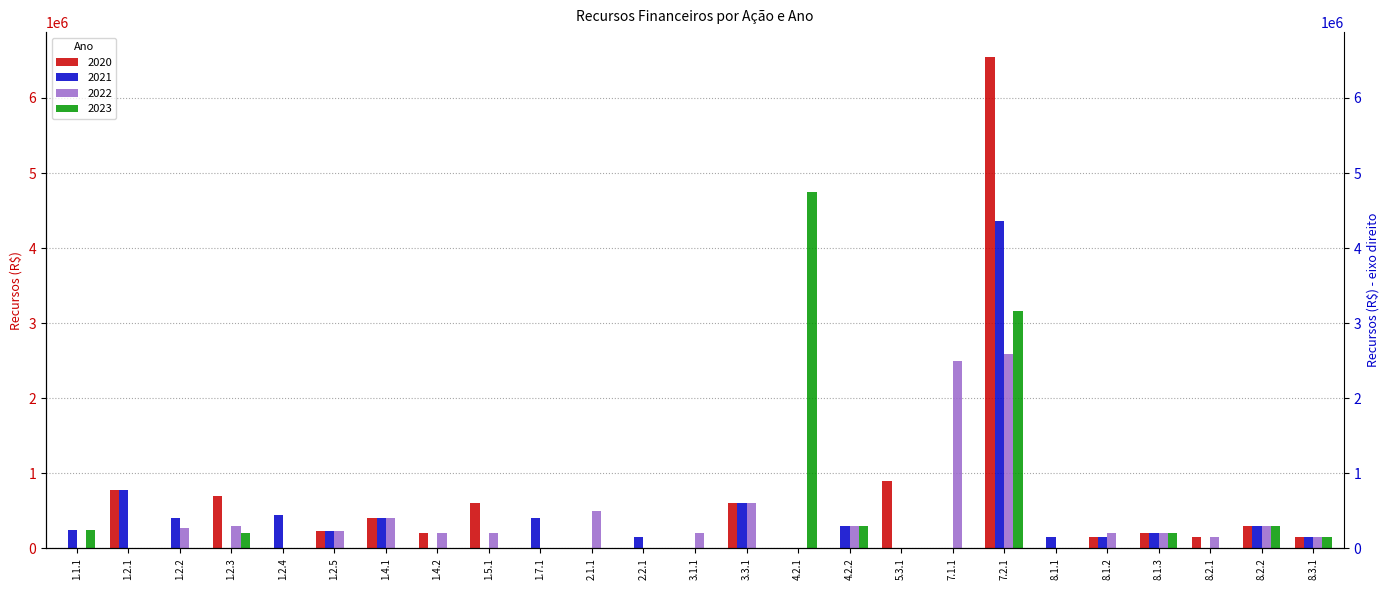

Reading left to right, what are all the values shown in this chart?

2020: 1.1.1=0	1.2.1=775000	1.2.2=0	1.2.3=700000	1.2.4=0	1.2.5=225000	1.4.1=400000	1.4.2=200000	1.5.1=600000	1.7.1=0	2.1.1=0	2.2.1=0	3.1.1=0	3.3.1=600000	4.2.1=0	4.2.2=0	5.3.1=900000	7.1.1=0	7.2.1=6550000	8.1.1=0	8.1.2=150000	8.1.3=200000	8.2.1=150000	8.2.2=300000	8.3.1=150000
2021: 1.1.1=250000	1.2.1=775000	1.2.2=400000	1.2.3=0	1.2.4=450000	1.2.5=225000	1.4.1=400000	1.4.2=0	1.5.1=0	1.7.1=400000	2.1.1=0	2.2.1=150000	3.1.1=0	3.3.1=600000	4.2.1=0	4.2.2=300000	5.3.1=0	7.1.1=0	7.2.1=4359921	8.1.1=150000	8.1.2=150000	8.1.3=200000	8.2.1=0	8.2.2=300000	8.3.1=150000
2022: 1.1.1=0	1.2.1=0	1.2.2=275000	1.2.3=300000	1.2.4=0	1.2.5=225000	1.4.1=400000	1.4.2=200000	1.5.1=200000	1.7.1=0	2.1.1=500000	2.2.1=0	3.1.1=200000	3.3.1=600000	4.2.1=0	4.2.2=300000	5.3.1=0	7.1.1=2500000	7.2.1=2583560	8.1.1=0	8.1.2=200000	8.1.3=200000	8.2.1=150000	8.2.2=300000	8.3.1=150000
2023: 1.1.1=250000	1.2.1=0	1.2.2=0	1.2.3=200000	1.2.4=0	1.2.5=0	1.4.1=0	1.4.2=0	1.5.1=0	1.7.1=0	2.1.1=0	2.2.1=0	3.1.1=0	3.3.1=0	4.2.1=4750000	4.2.2=300000	5.3.1=0	7.1.1=0	7.2.1=3157855	8.1.1=0	8.1.2=0	8.1.3=200000	8.2.1=0	8.2.2=300000	8.3.1=150000